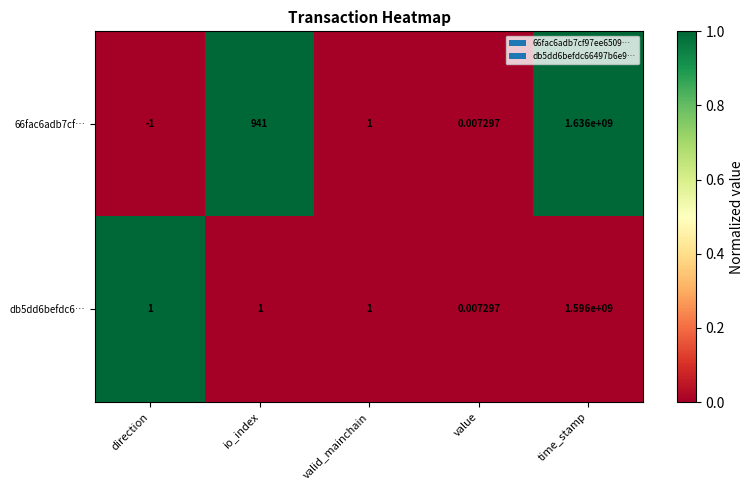

At which category is the sum across all series the highest?

time_stamp